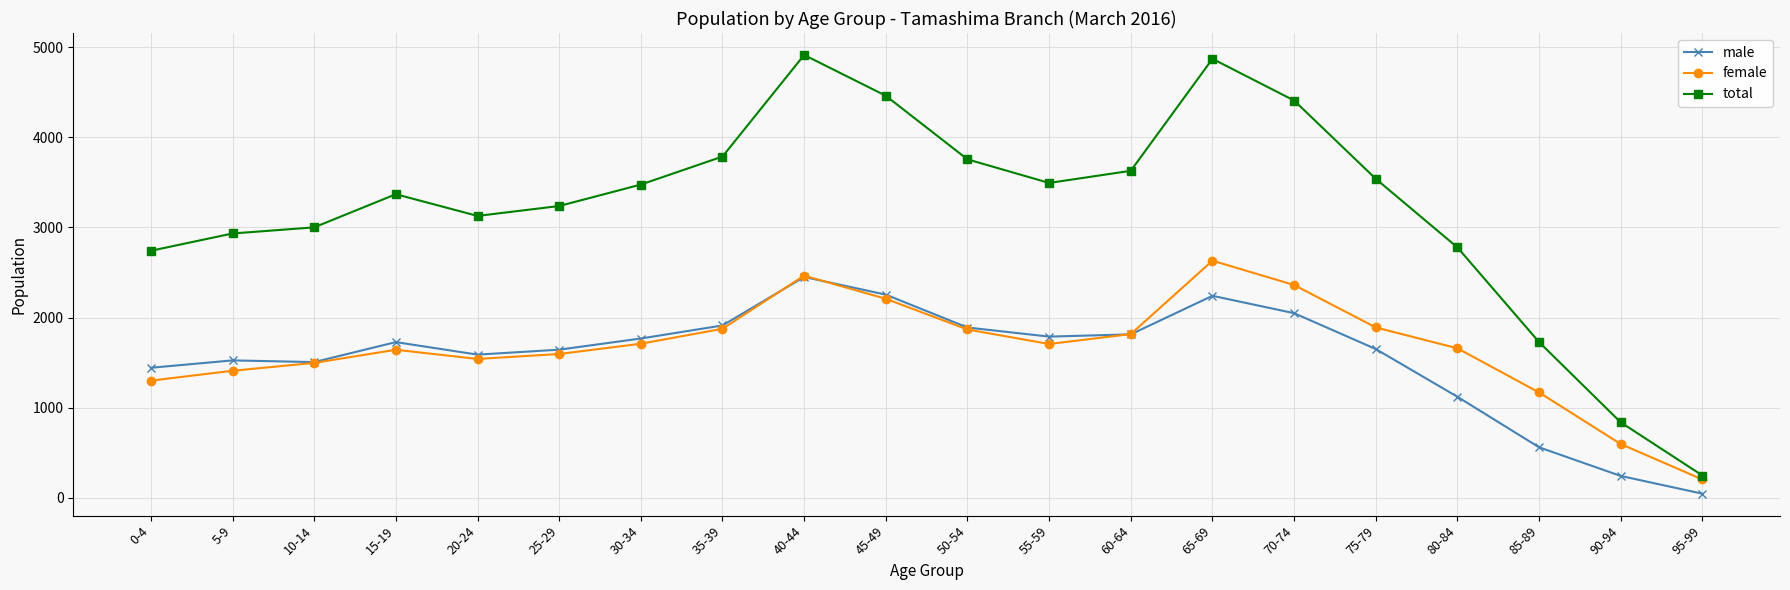

Rank the series at 90-94 from highest to lowest value.

total, female, male